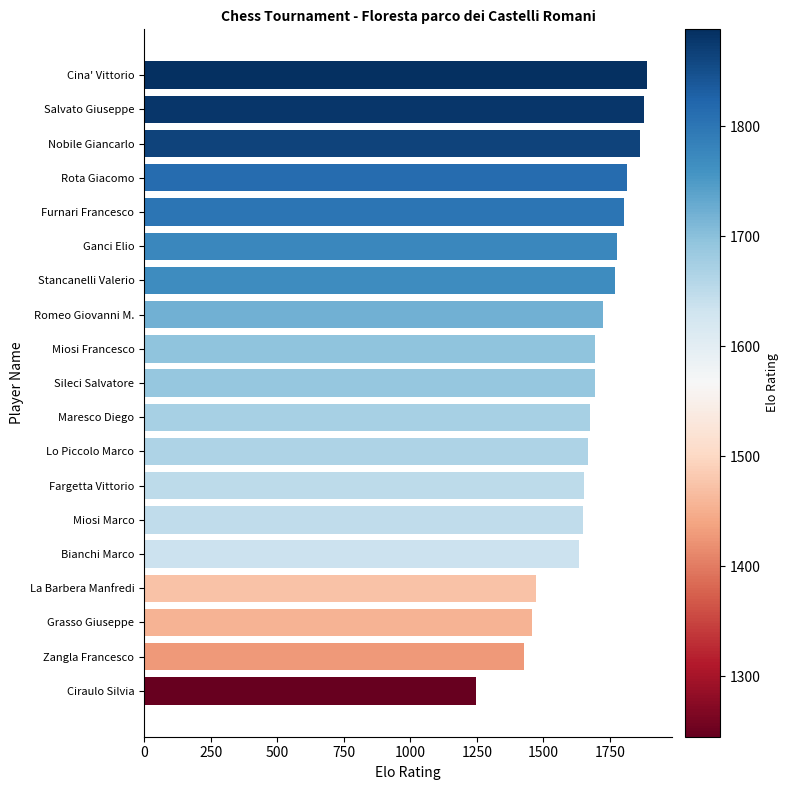

What is the difference between the maximum and minimum values?

643